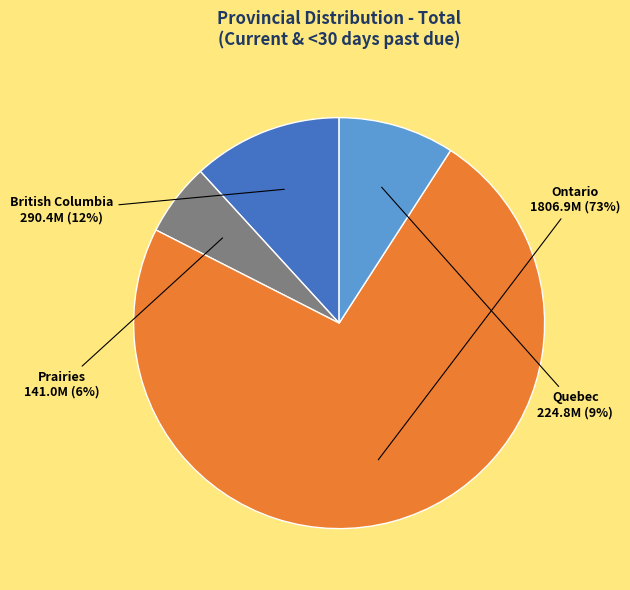

The Quebec slice represents 9% of the pie. True or false?

True